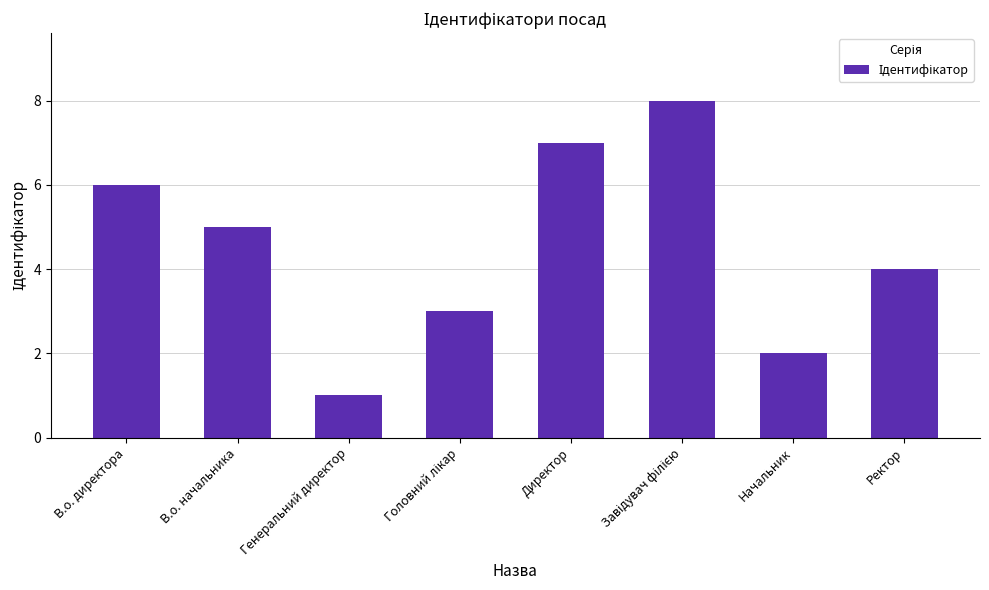

At which label does the data first exceed 5?

В.о. директора